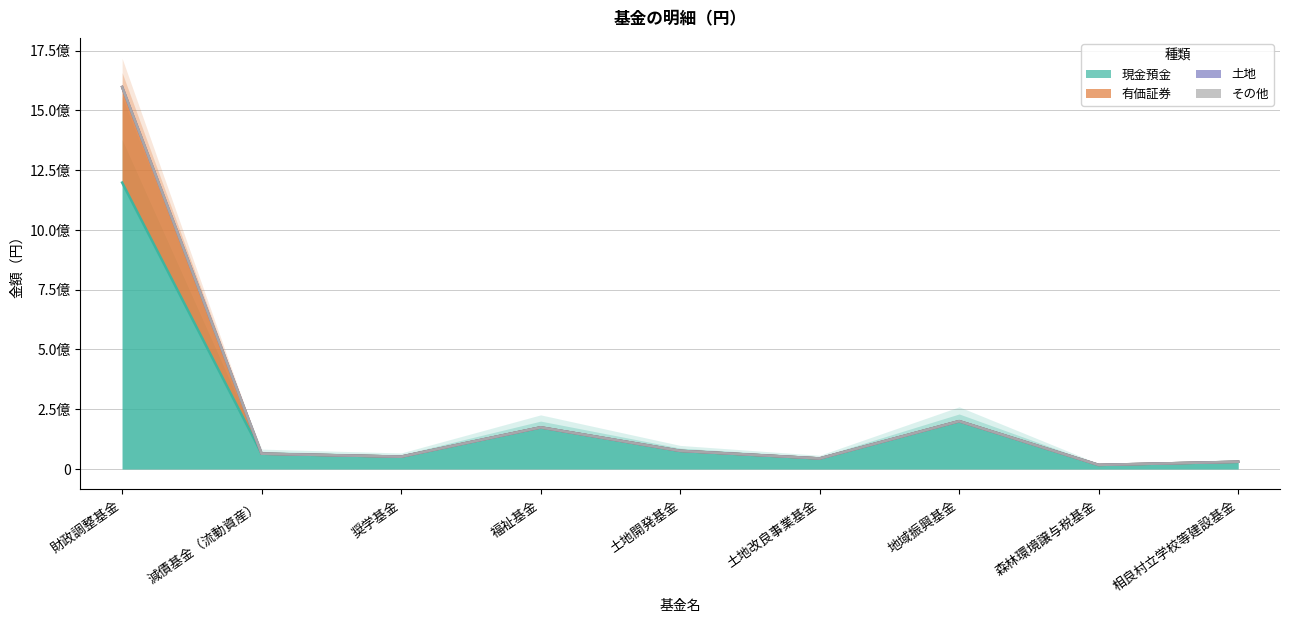

Between 福祉基金 and 奨学基金, which is larger?

福祉基金